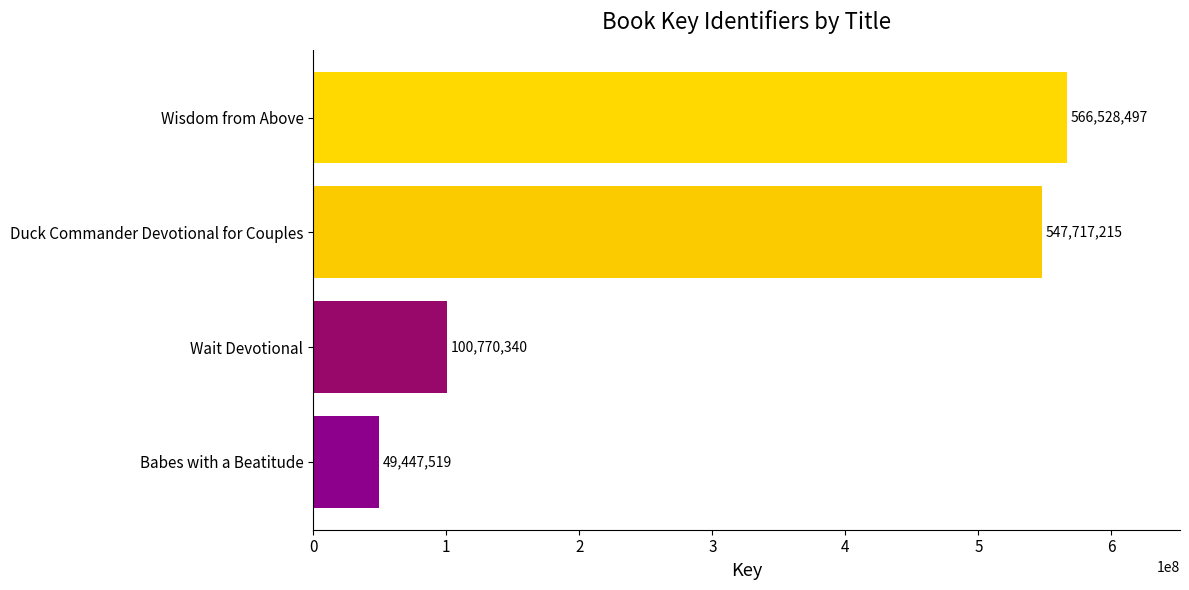

Rank the categories by value from highest to lowest.

Wisdom from Above, Duck Commander Devotional for Couples, Wait Devotional, Babes with a Beatitude